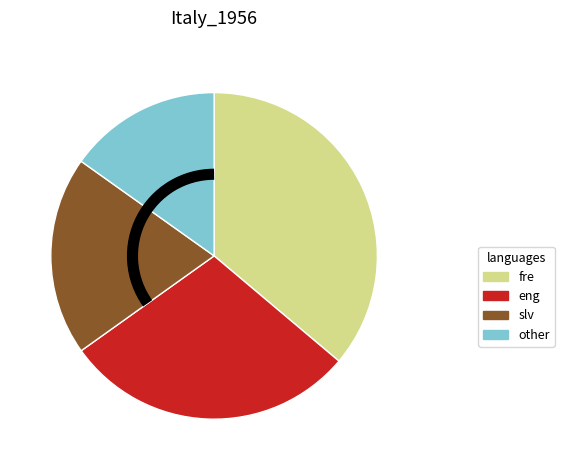

Is there any slice that represents more than half of the pie?

No